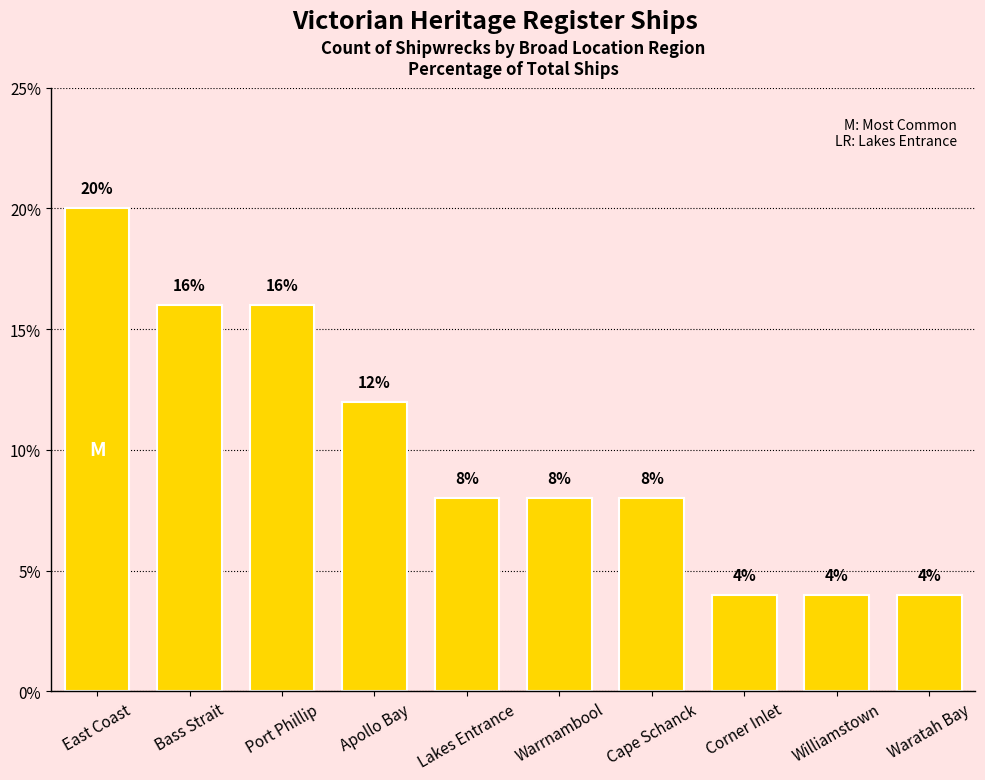

Reading right to left, what are all the values shown in this chart?

4	4	4	8	8	8	12	16	16	20